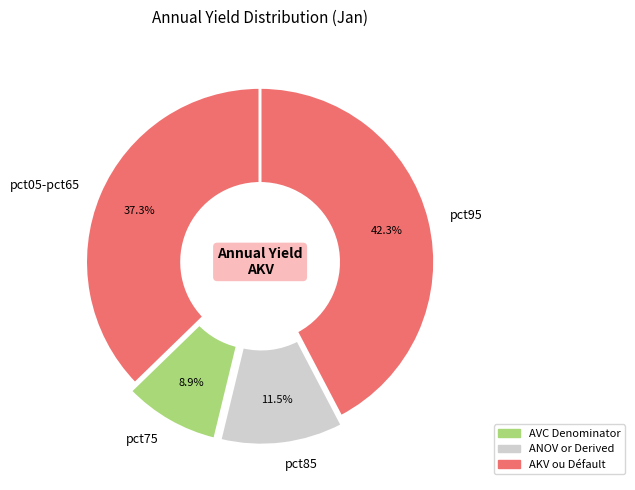

What is the total percentage of pct75 and pct85?

20.4%